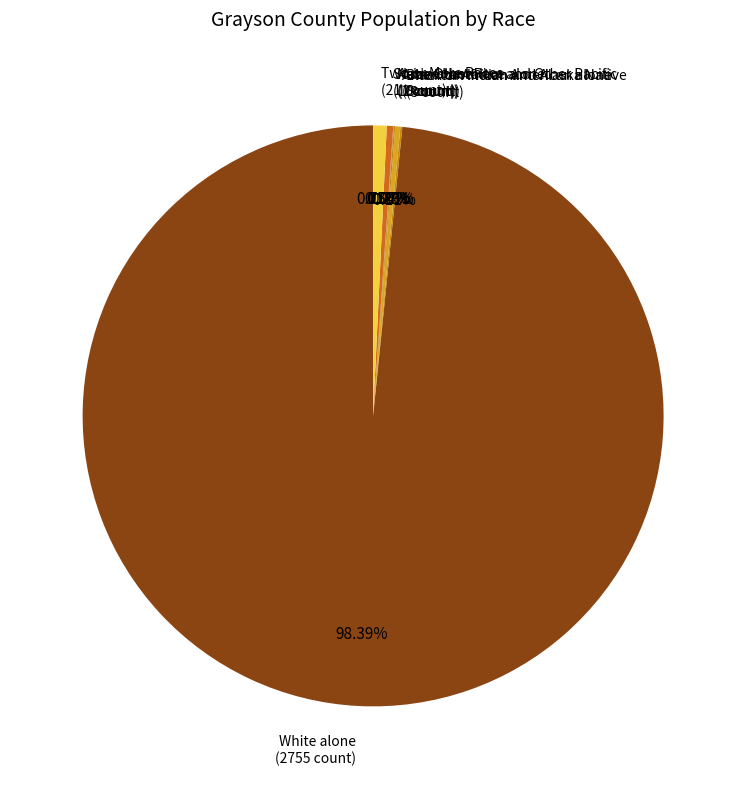

What percentage is NOT represented by Some Other Race alone?

99.6%